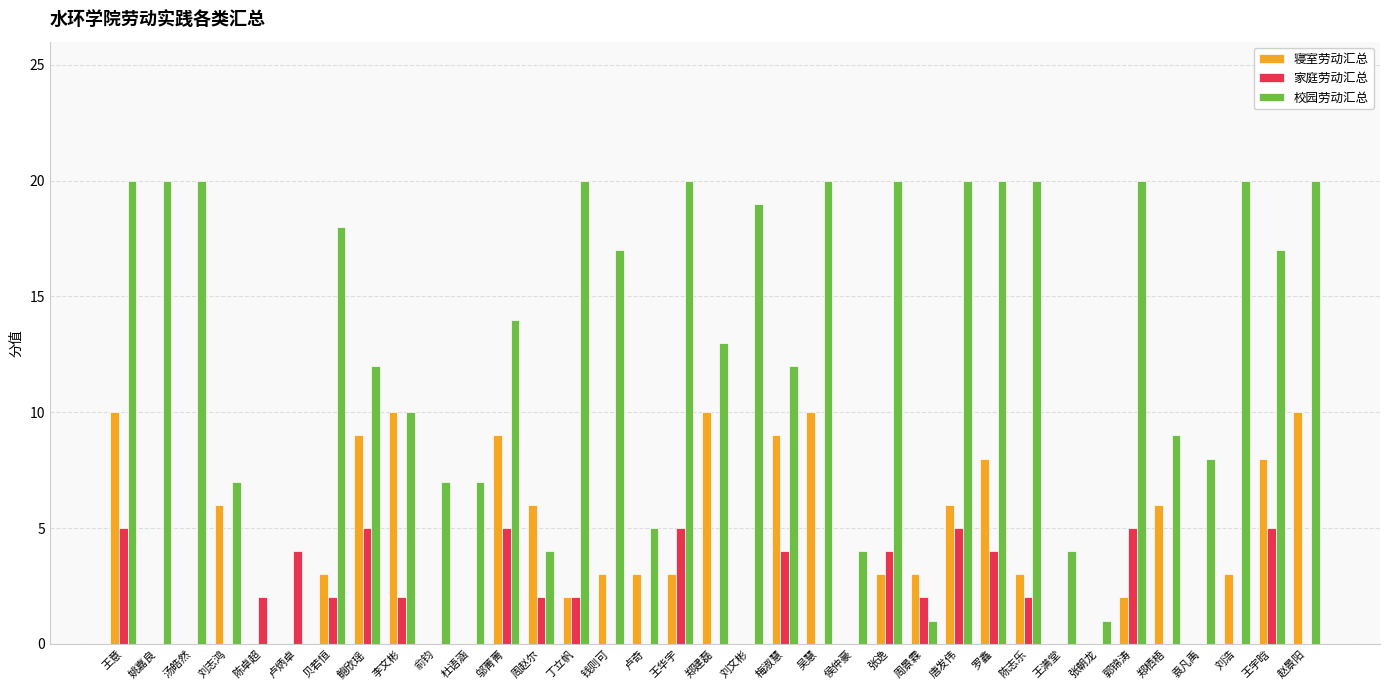

Count the number of data series in this chart.

3